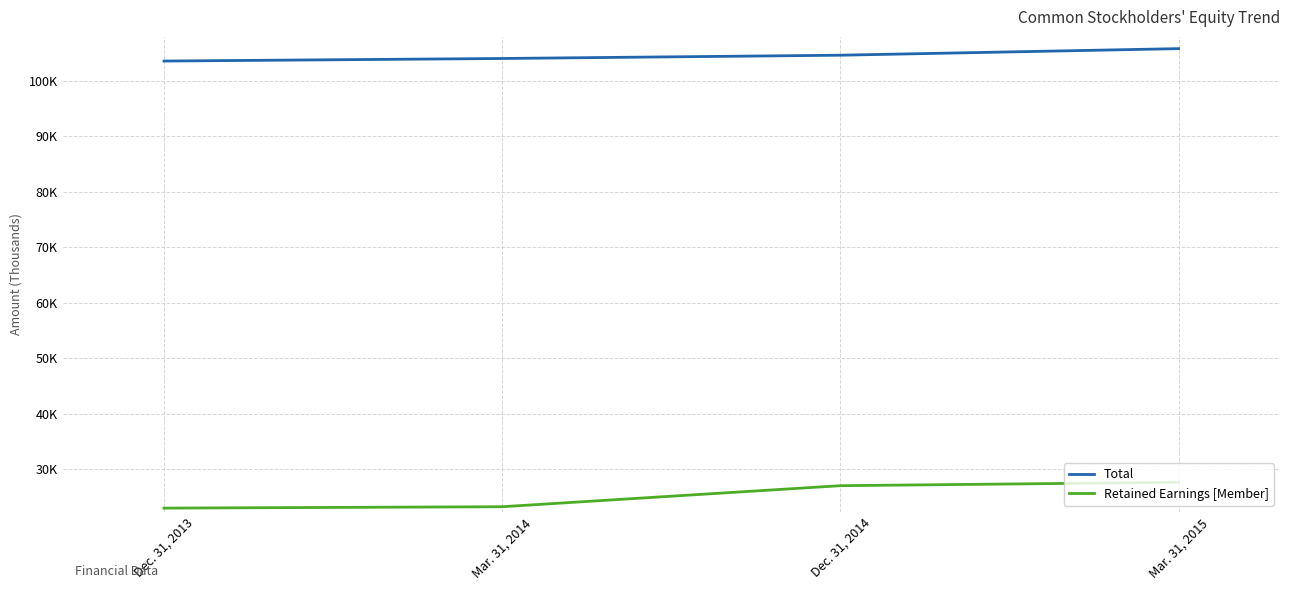

Rank the series by their maximum value, from lowest to highest.

Retained Earnings [Member], Total